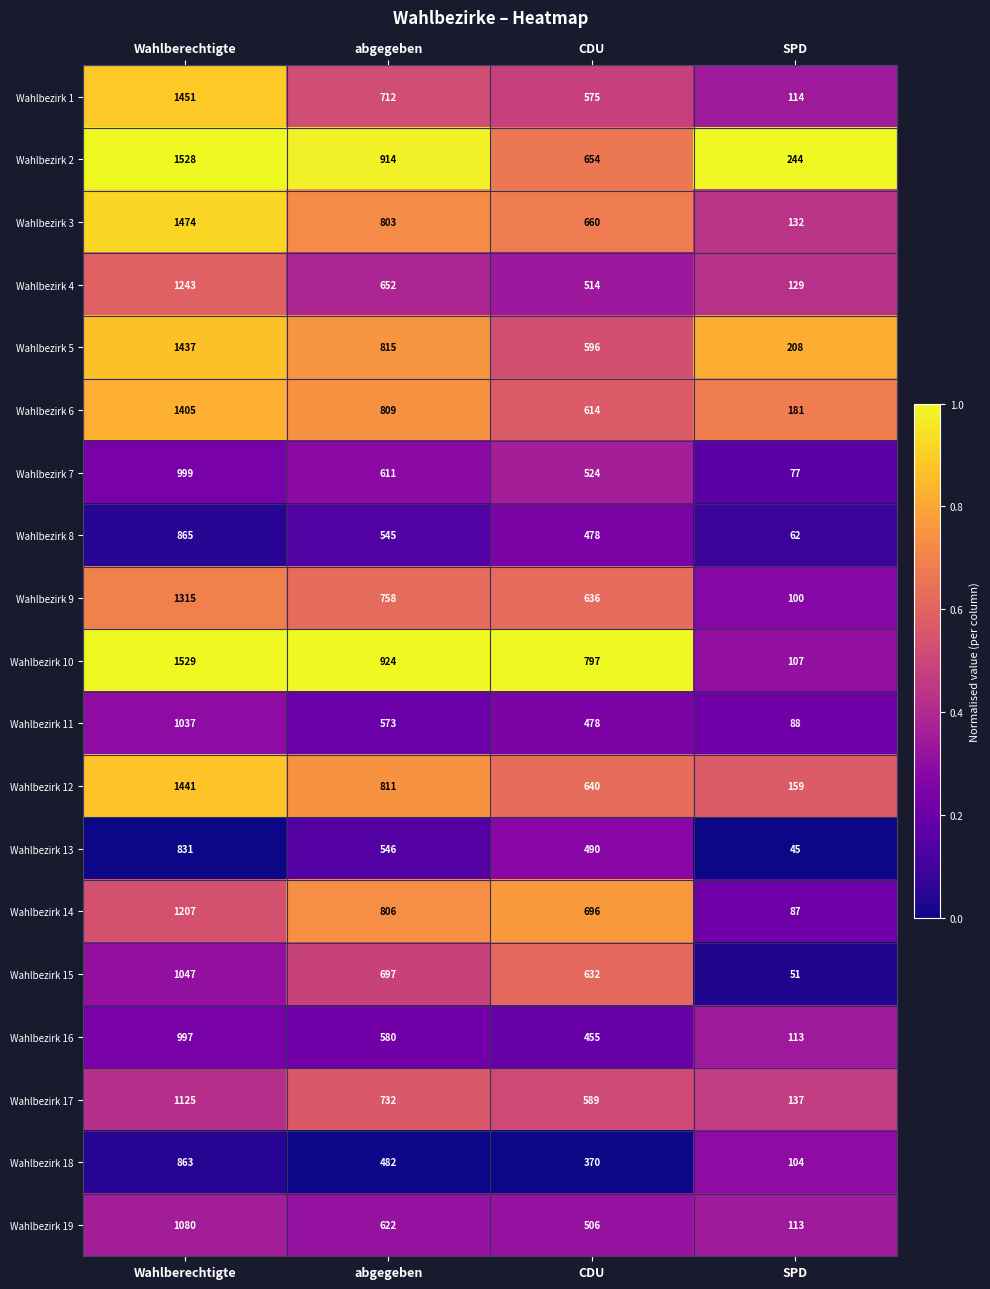

Is it true that Wahlbezirk 14 equals 806 at abgegeben?

True